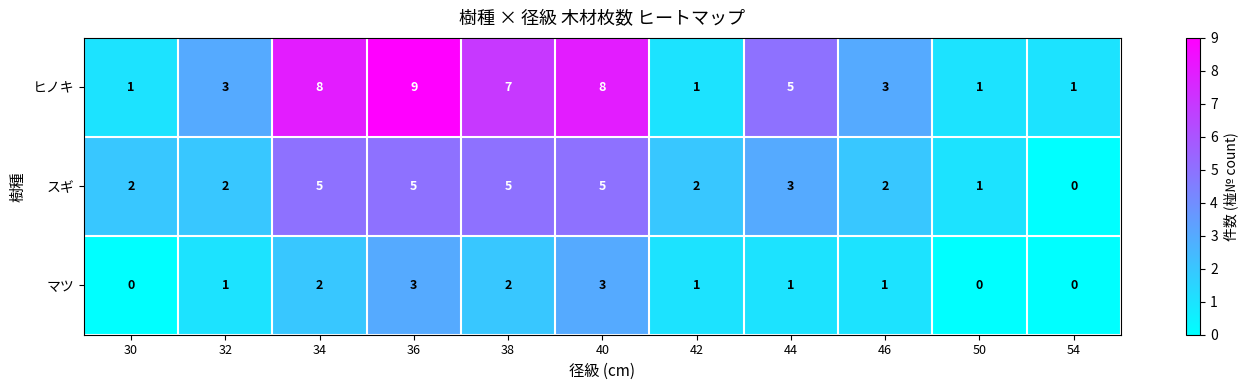

What is the sum of the スギ values at 44 and 40?

8